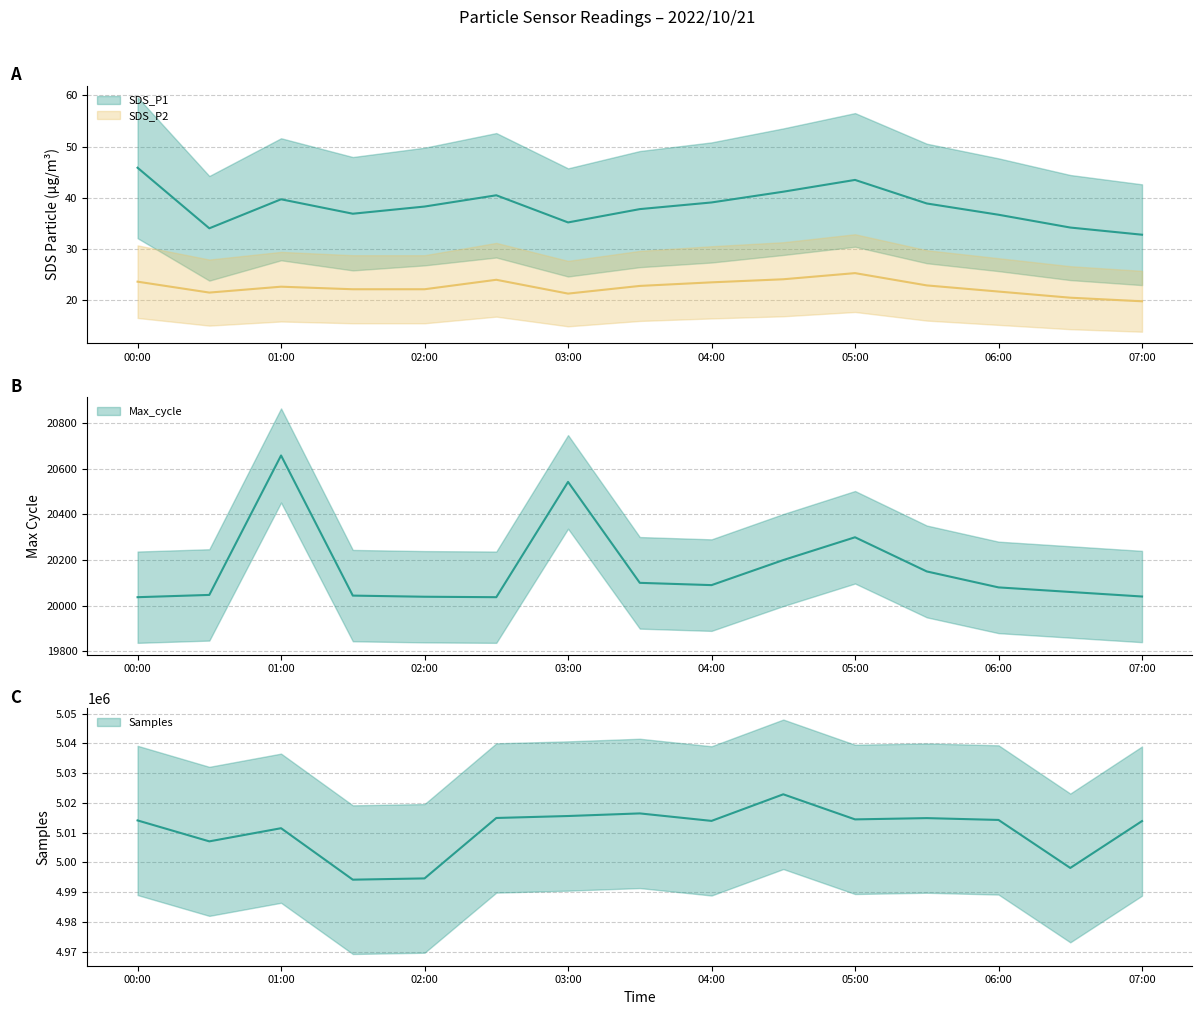

What is the value of the Samples point at the 10th from the left?

5022881.0